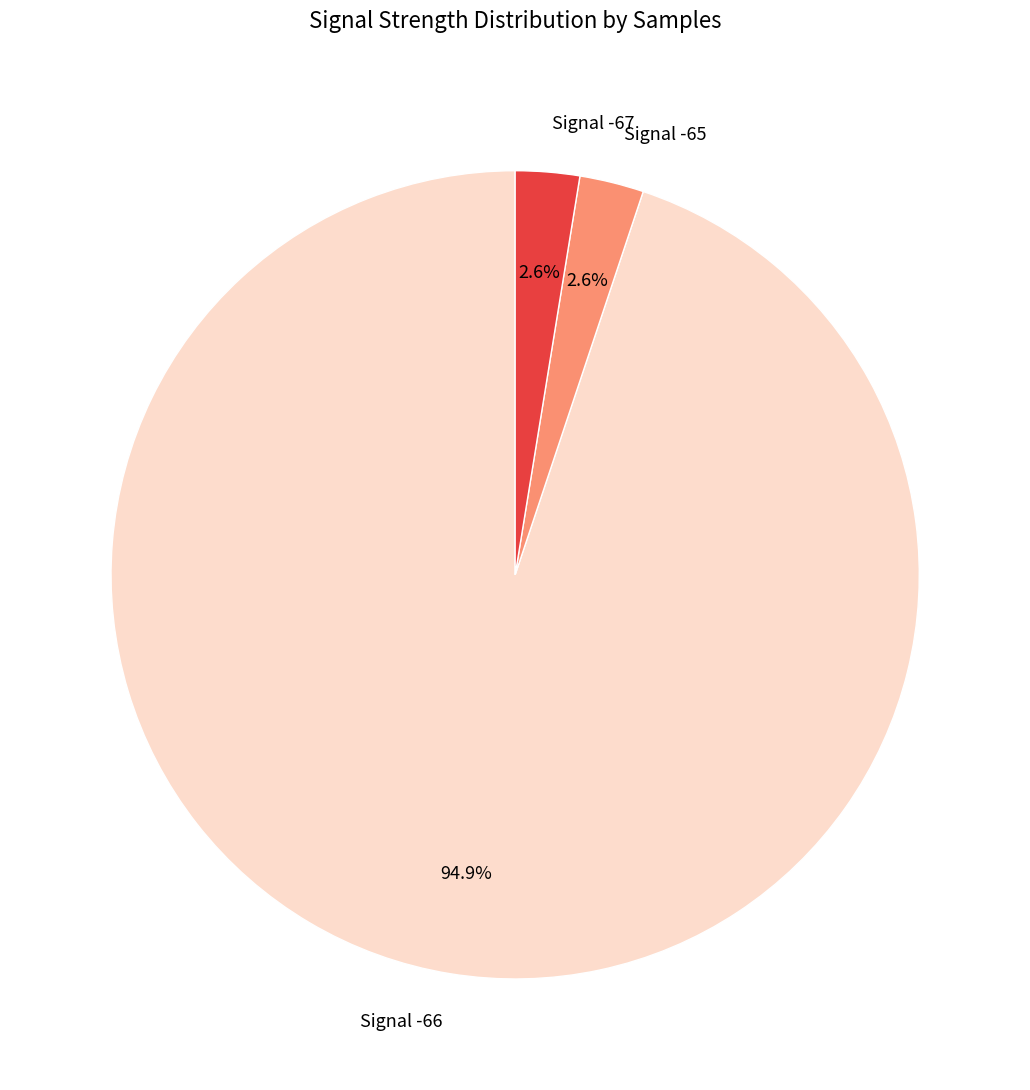

To the nearest percent, what is the average slice percentage?

33%